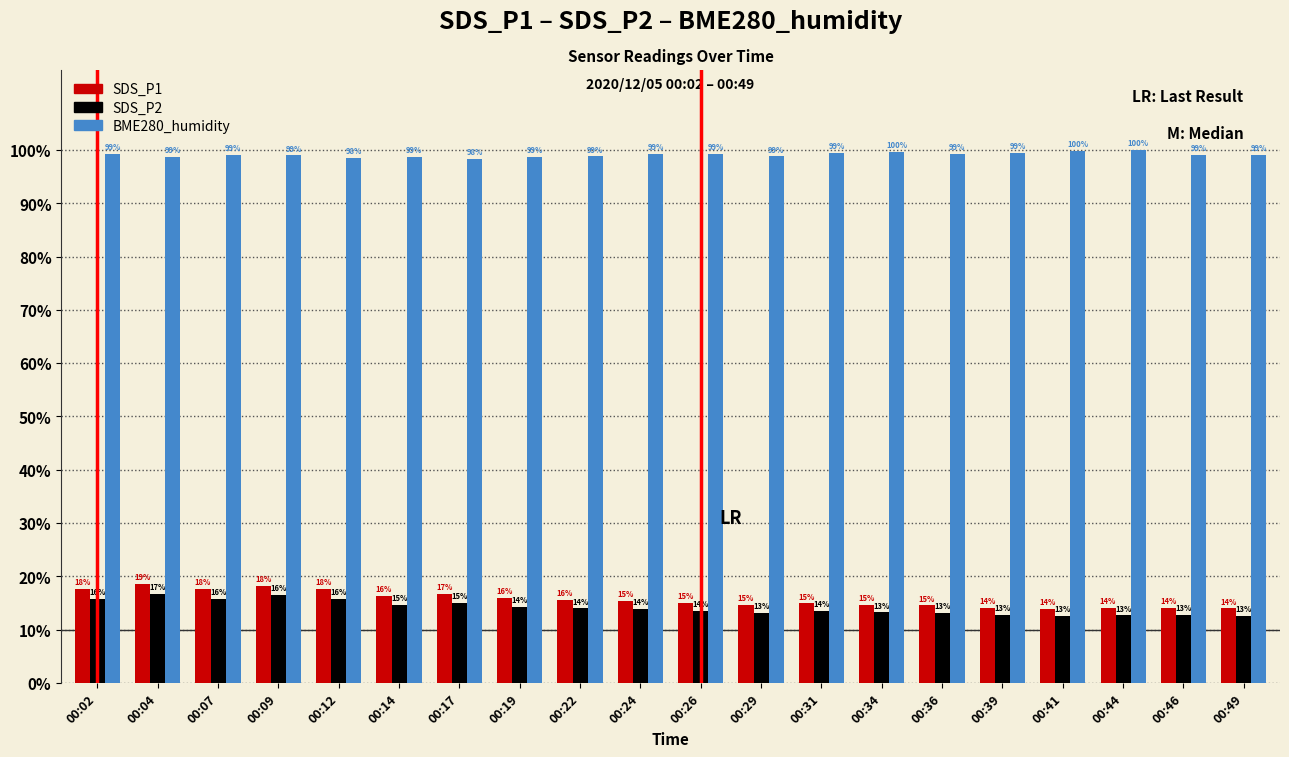

At 00:39, list the series in order from smallest to largest.

SDS_P2, SDS_P1, BME280_humidity